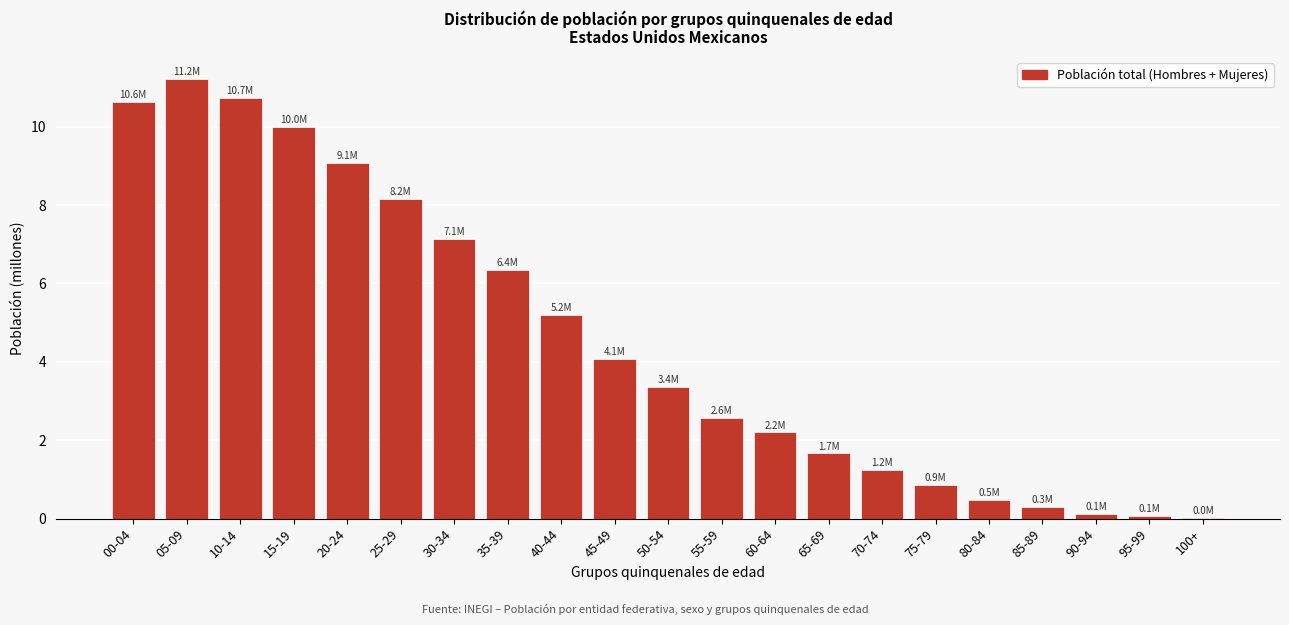

Where does the data first go above 3?

00-04